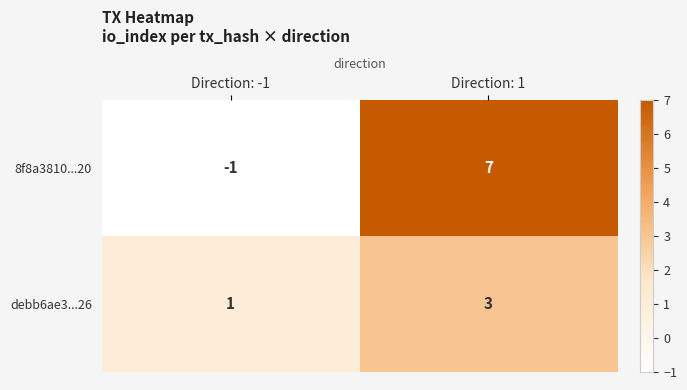

Between Direction: -1 and Direction: 1, which series saw the biggest shift?

8f8a3810...20